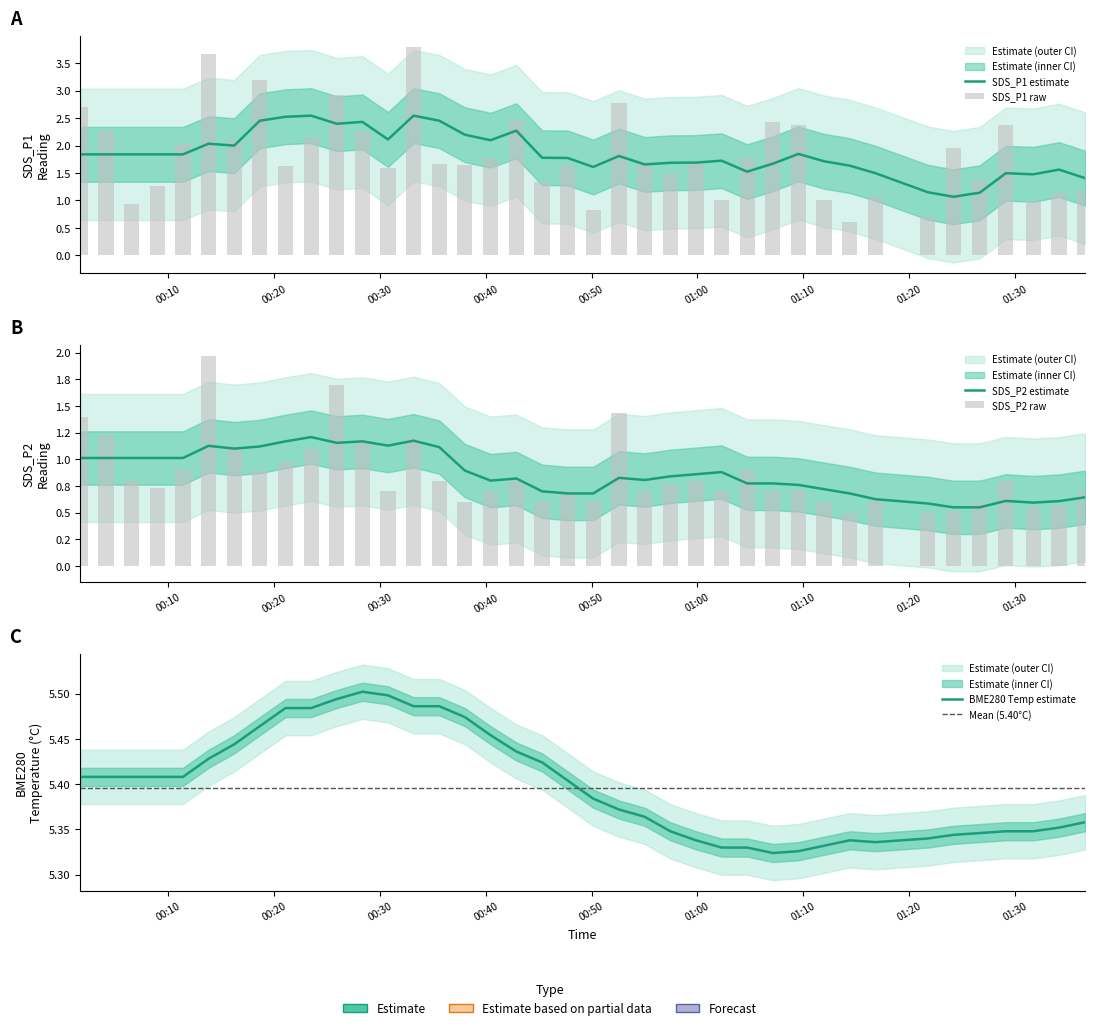

At how many categories does at least one series exceed 2?

15